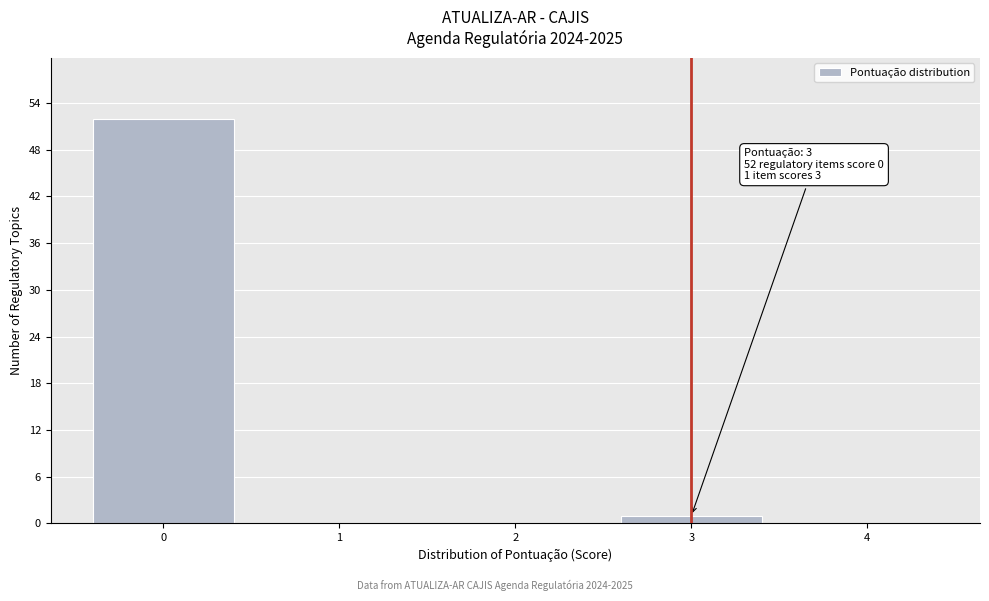

Which range on the x-axis has the tallest bar?

-0.5 to 0.5